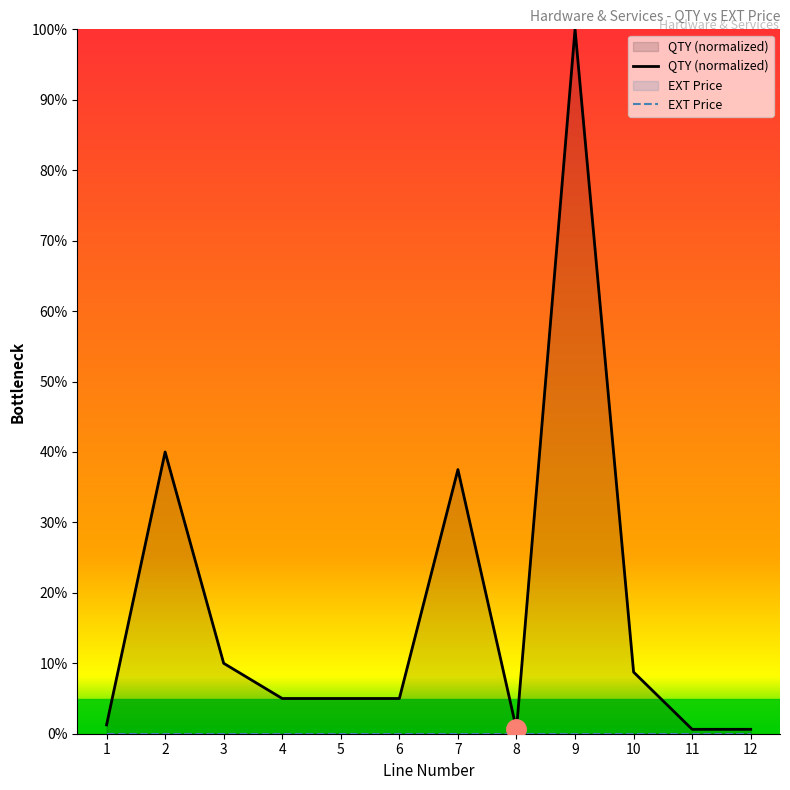

The value of EXT Price at 11 is 0.0. True or false?

True